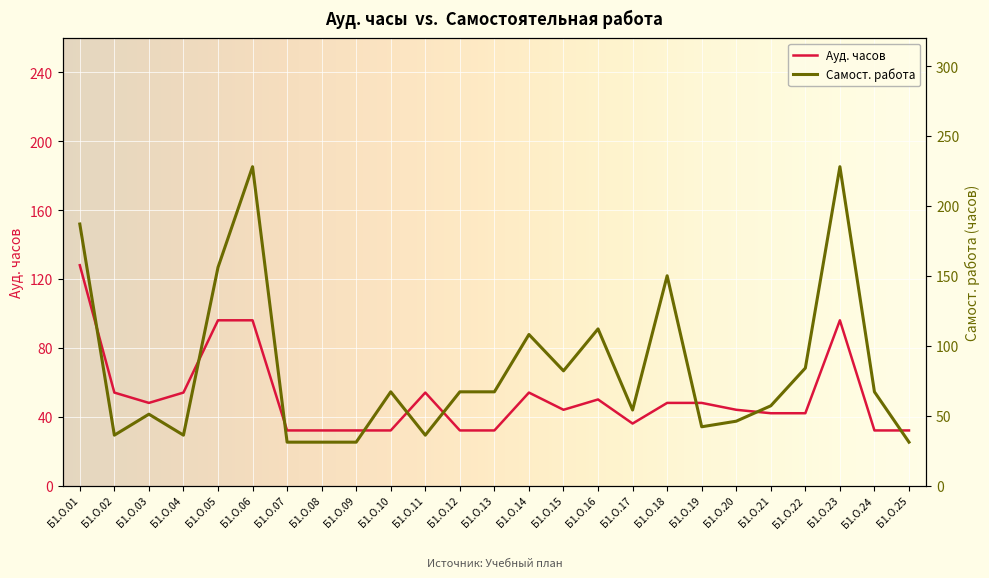

Where does the Самост. работа series first go above 67?

Б1.О.01